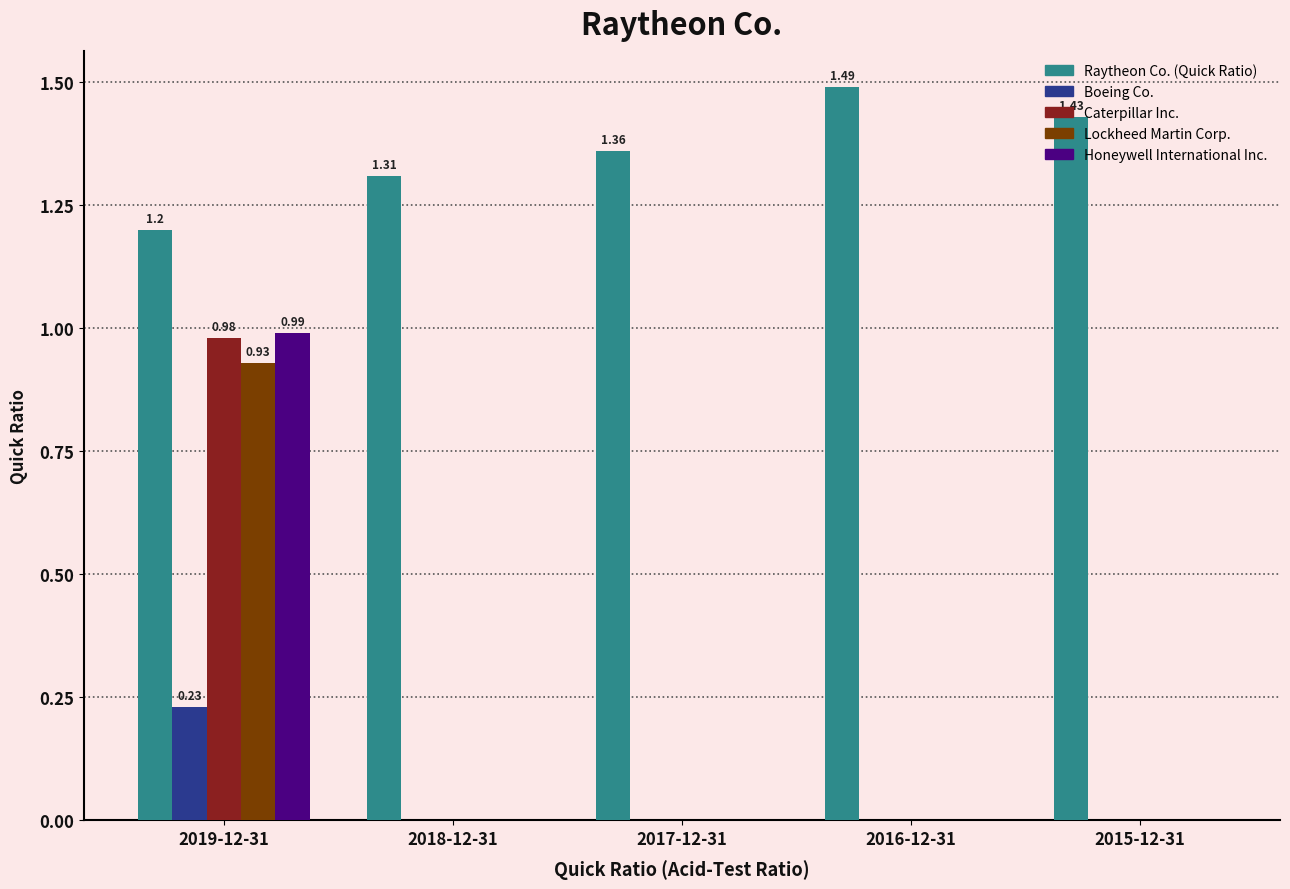

Is the value of Boeing Co. at 2019-12-31 greater than the value of Honeywell International Inc. at 2017-12-31?

Yes